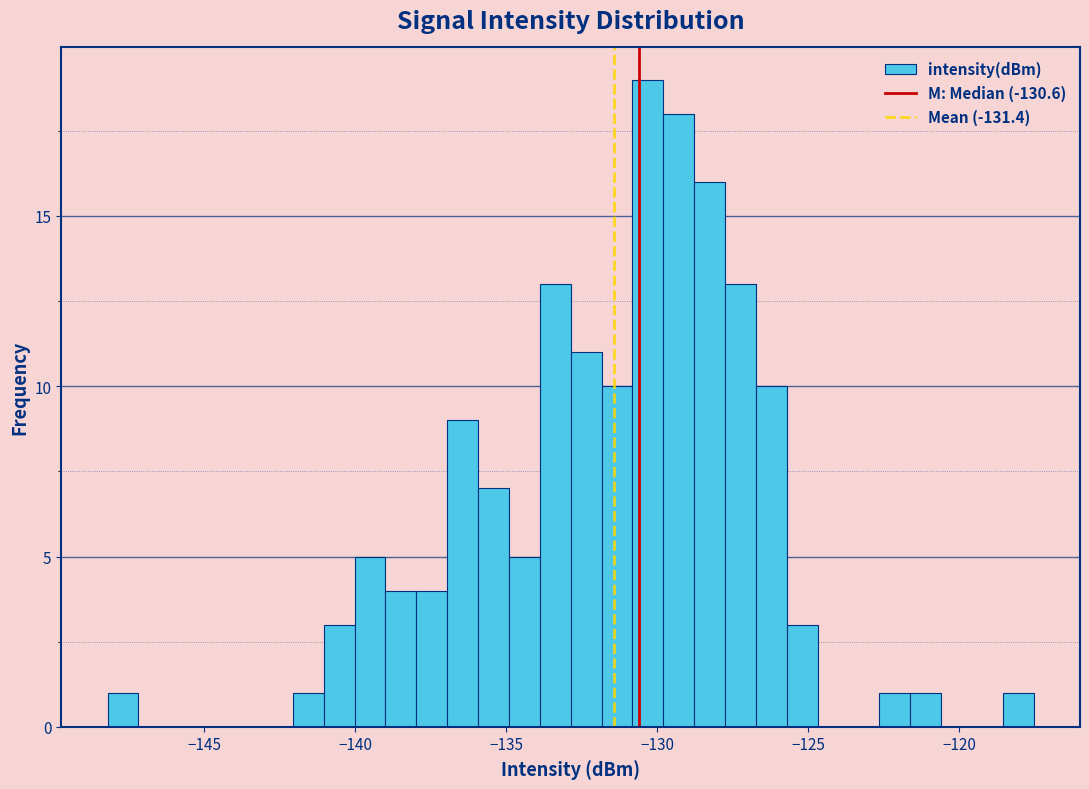

Around what value on the x-axis is the tallest bar? Give the approximate position of its centre, as read against the axis.

-130.5